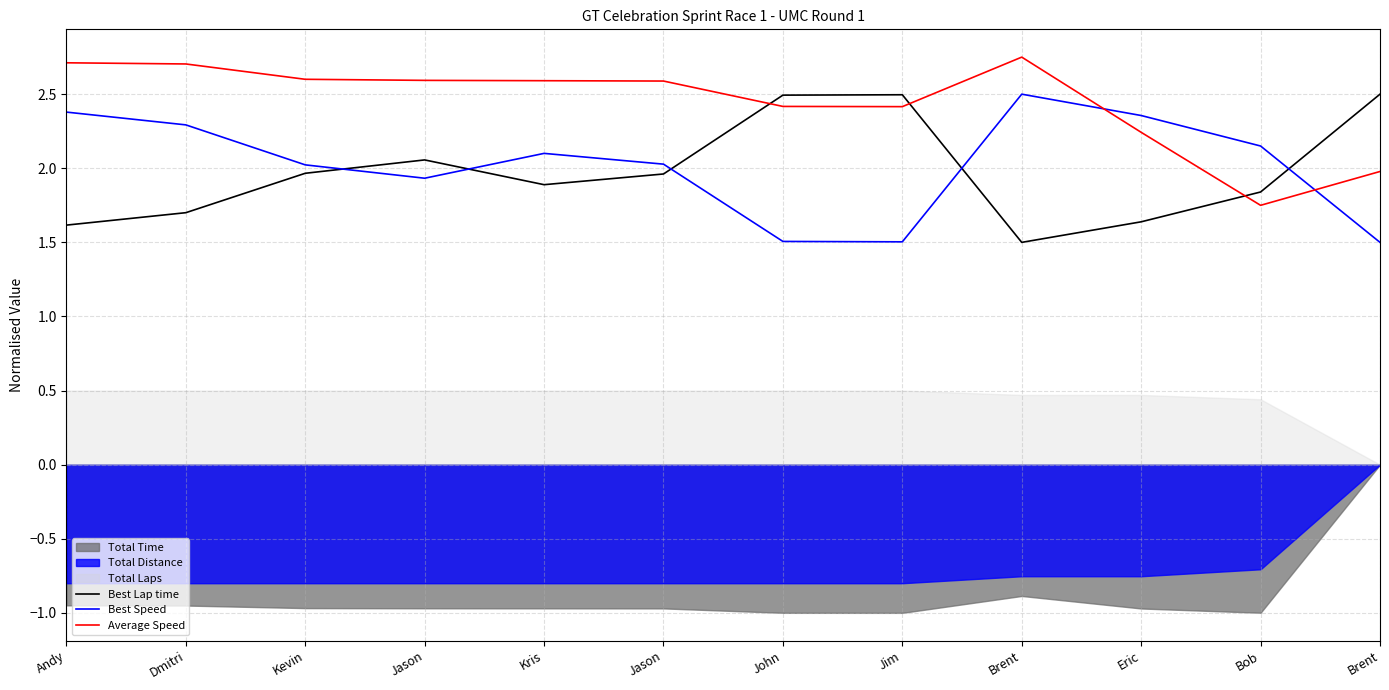

After their last crossing, which series has the higher values: Average Speed or Best Speed?

Average Speed